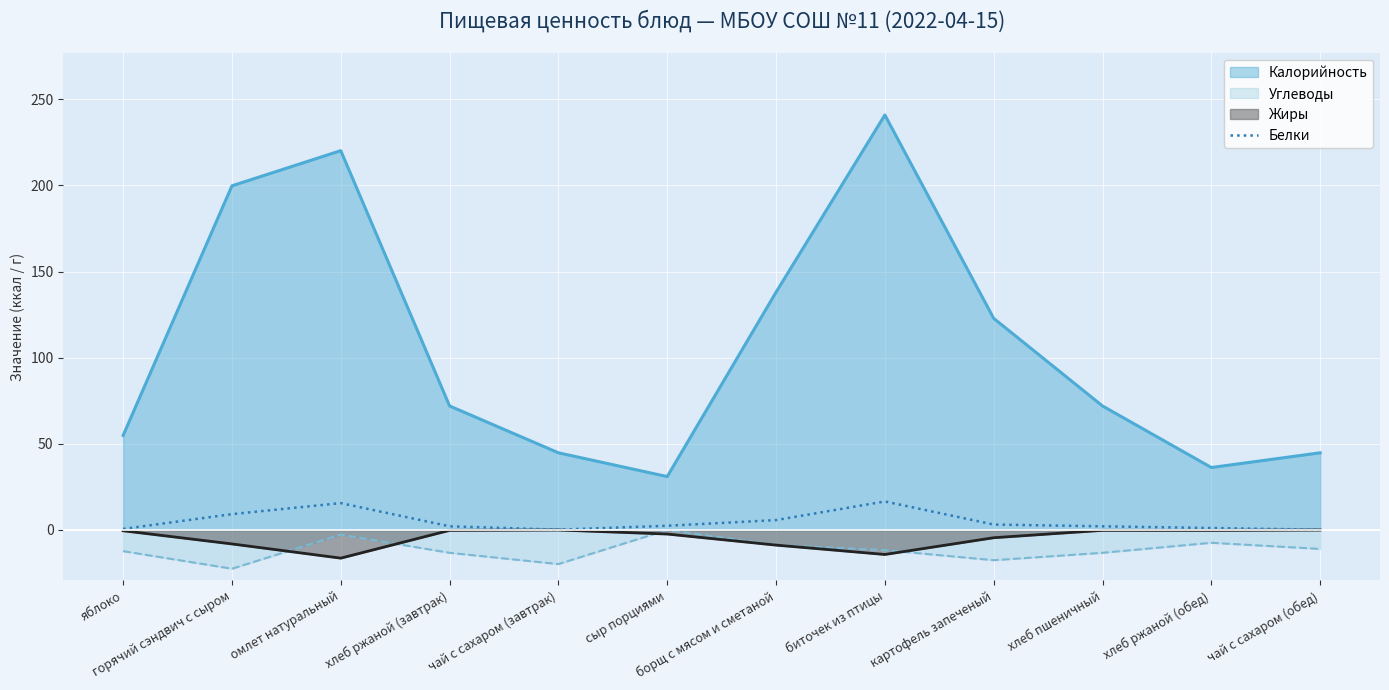

True or false: Углеводы and Калорийность cross at least once.

False